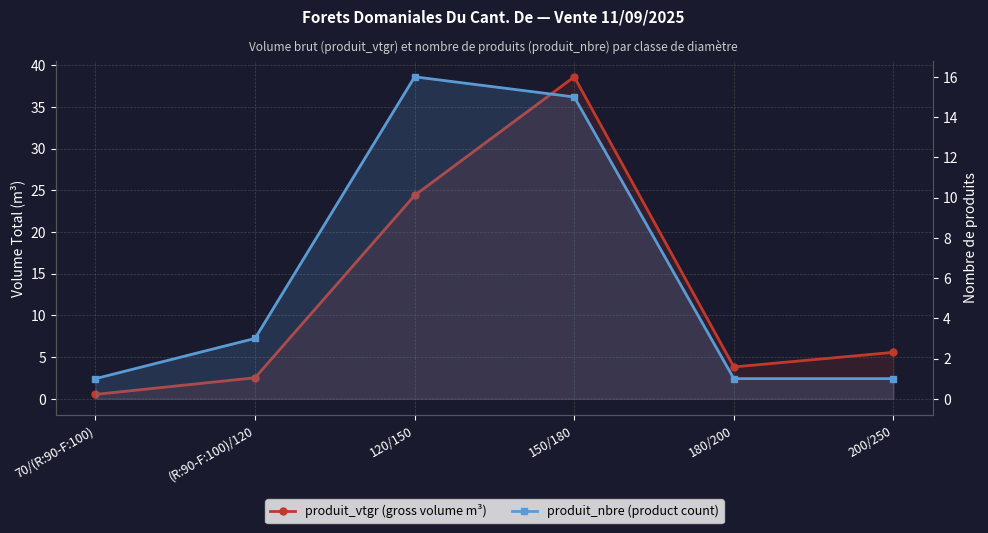

The value of produit_nbre (product count) at 180/200 is 1.0. True or false?

True